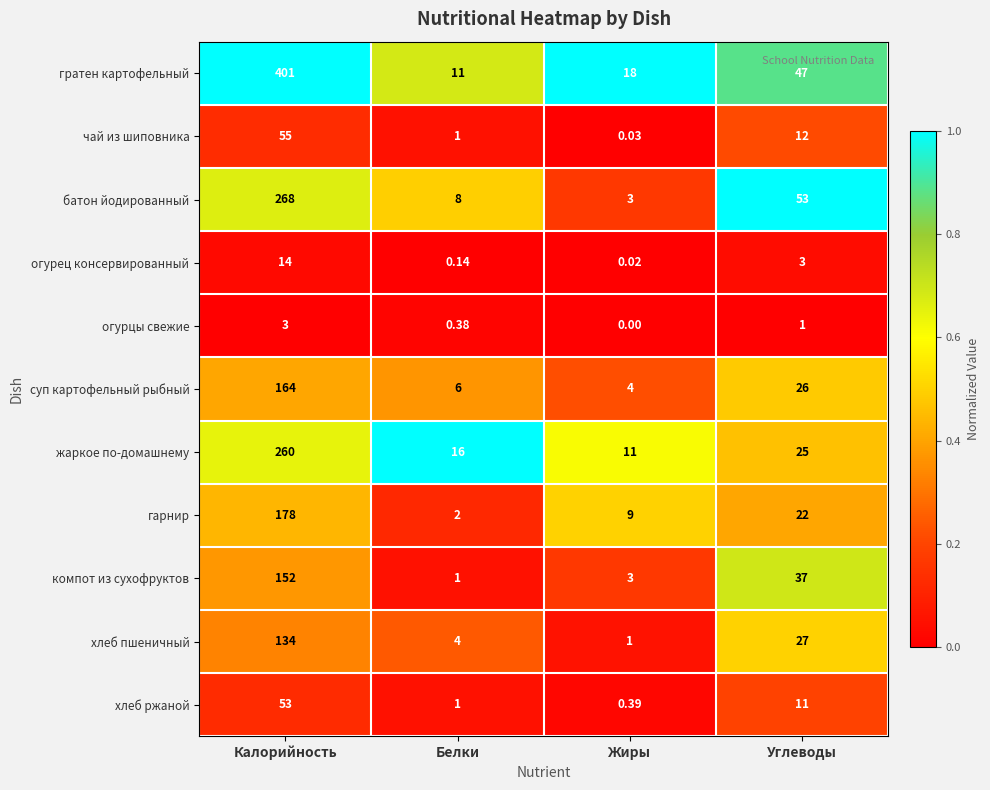

At which category is the sum across all series the highest?

Калорийность